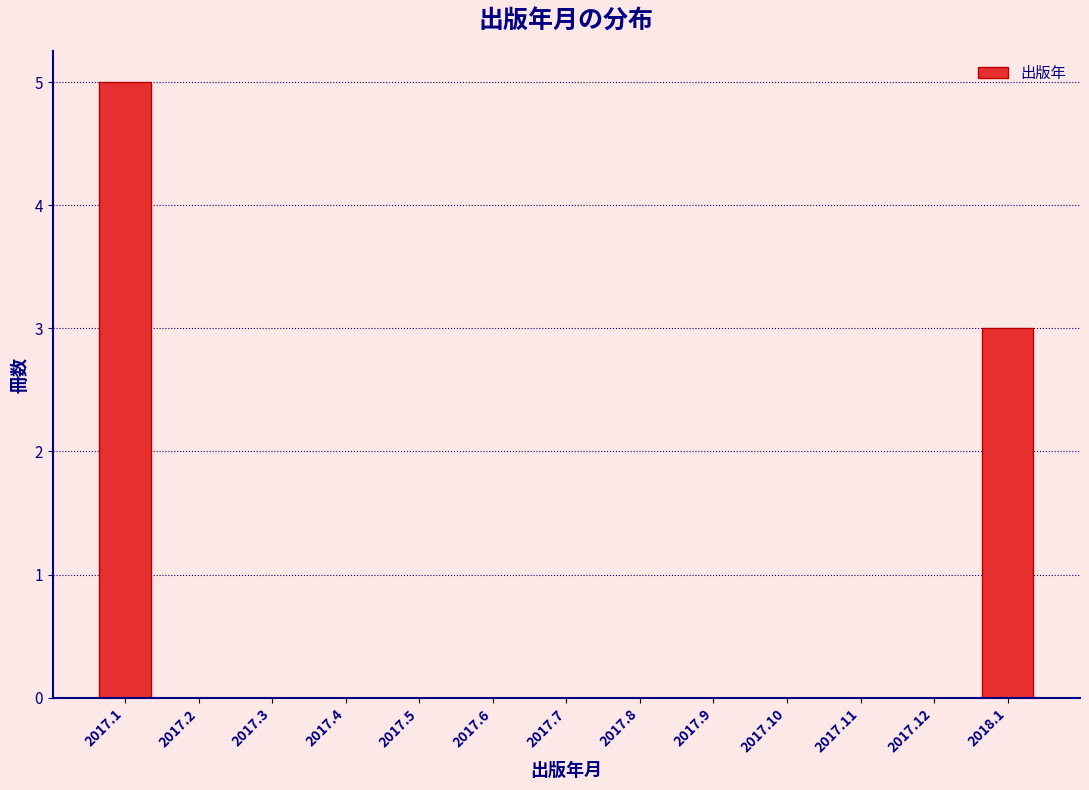

Reading left to right, transcribe all the data shown in this chart.

2017.1=5	2017.2=0	2017.3=0	2017.4=0	2017.5=0	2017.6=0	2017.7=0	2017.8=0	2017.9=0	2017.10=0	2017.11=0	2017.12=0	2018.1=3